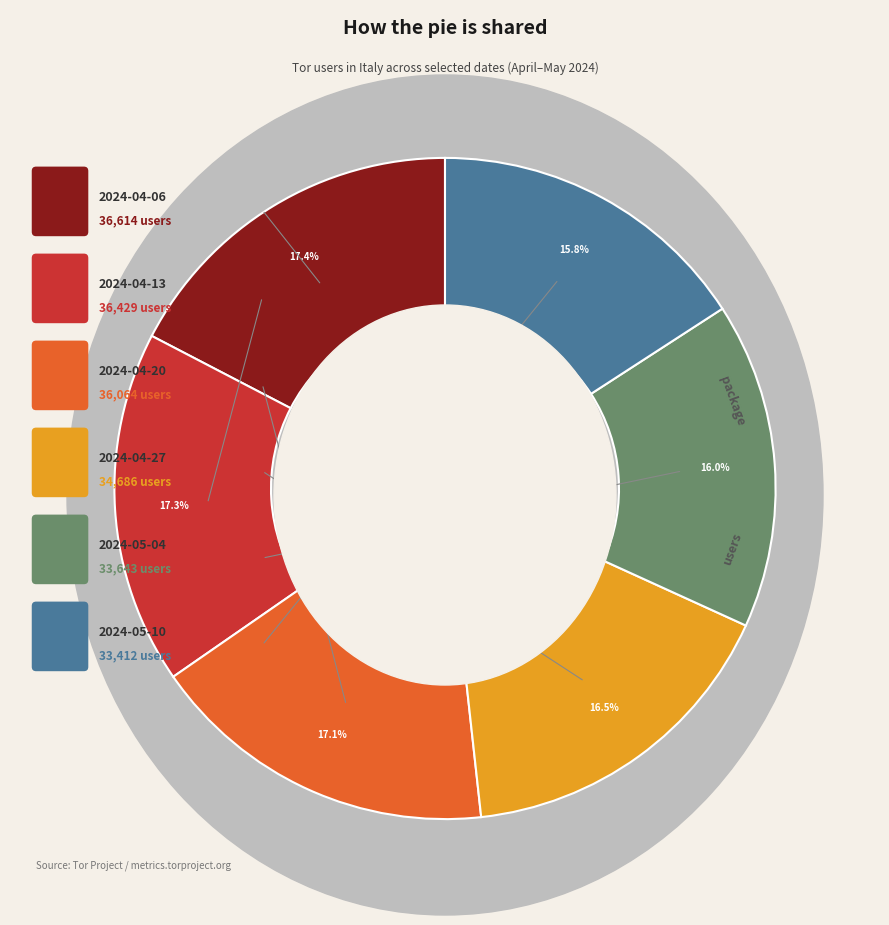

Is there any slice that represents more than half of the pie?

No